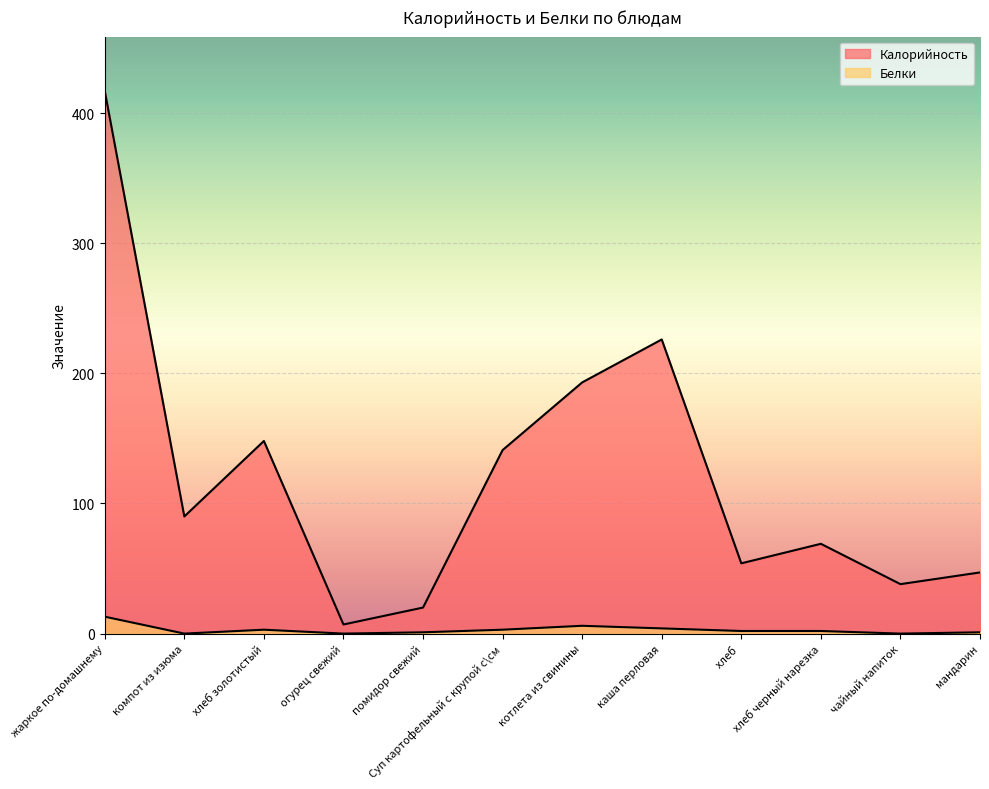

True or false: Белки and Калорийность intersect in this chart.

False